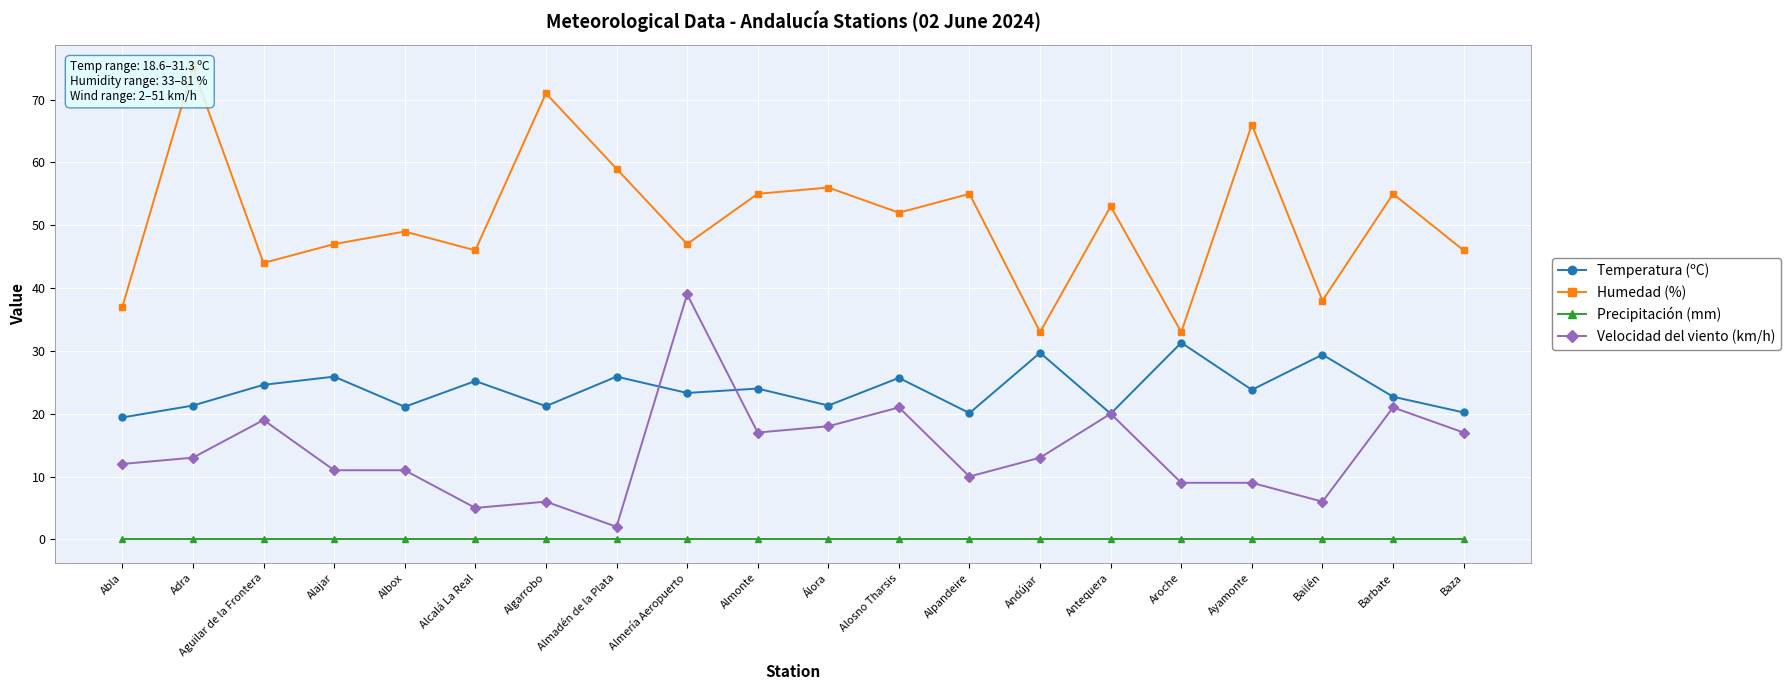

True or false: Velocidad del viento (km/h) and Humedad (%) intersect in this chart.

False